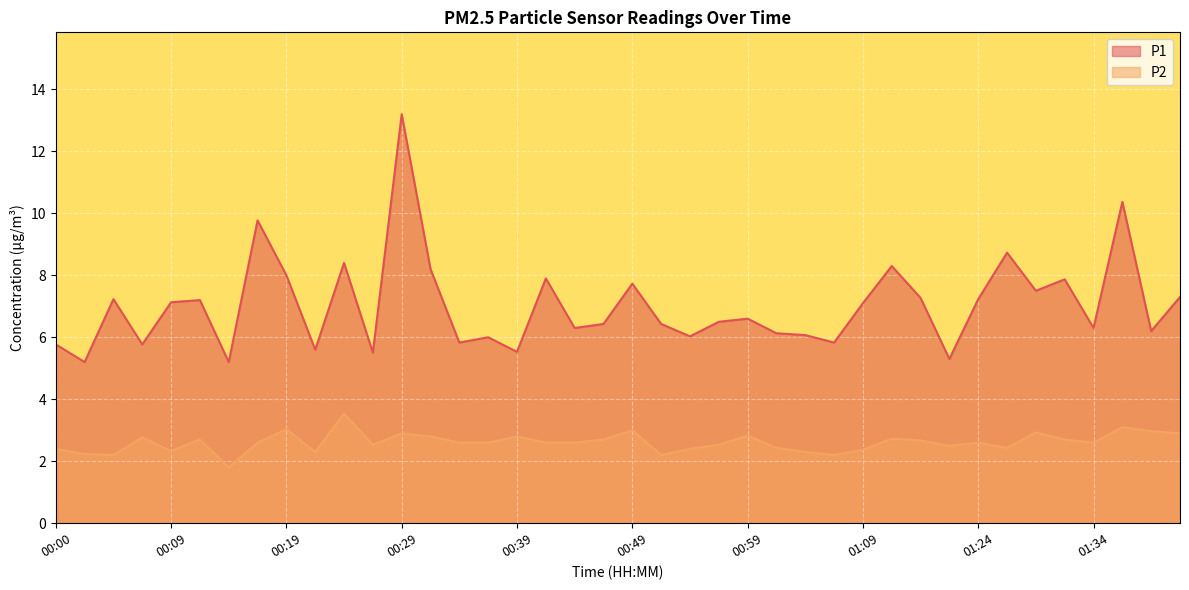

Rank the categories by P1 value from lowest to highest.

00:02, 00:14, 01:21, 00:27, 00:39, 00:22, 00:00, 00:07, 00:34, 01:06, 00:37, 00:54, 01:04, 01:01, 01:39, 00:44, 01:34, 00:46, 00:51, 00:56, 00:59, 01:09, 00:09, 00:12, 00:05, 01:24, 01:19, 01:41, 01:29, 00:49, 01:31, 00:41, 00:19, 00:32, 01:16, 00:24, 01:26, 00:17, 01:36, 00:29